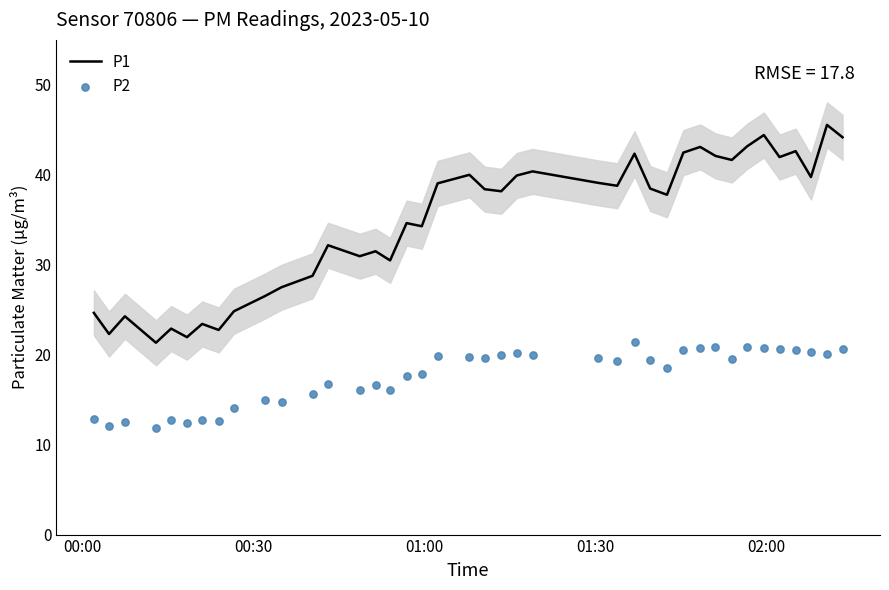

What are all the series names shown in the legend?

P1, P2